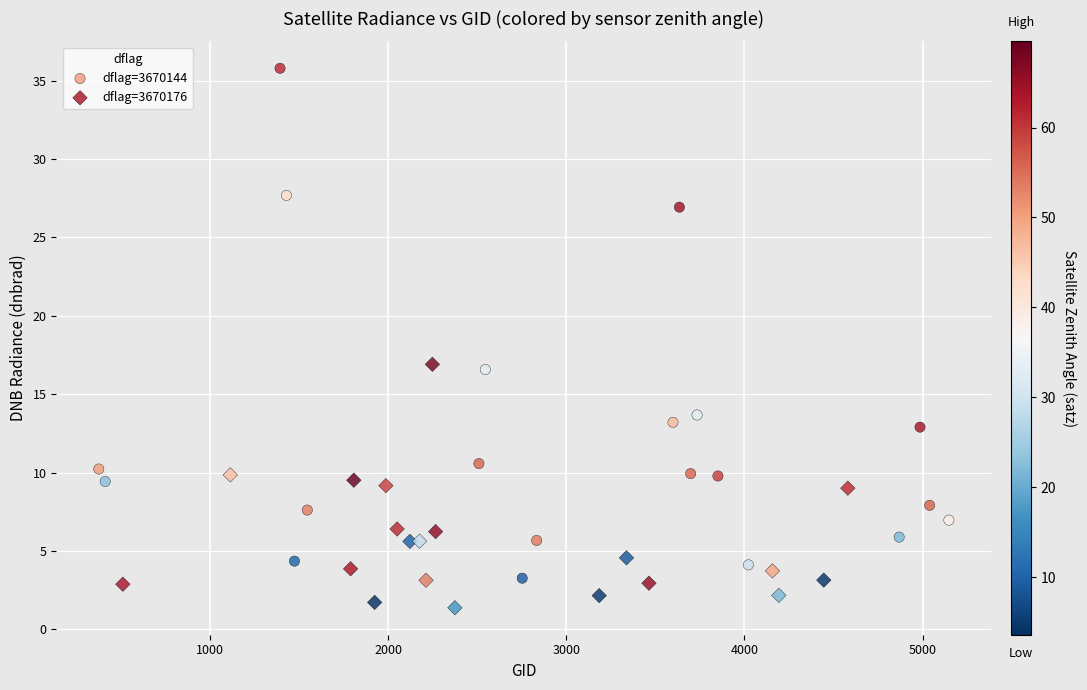

Which series reaches the maximum Y coordinate?

dflag=3670144